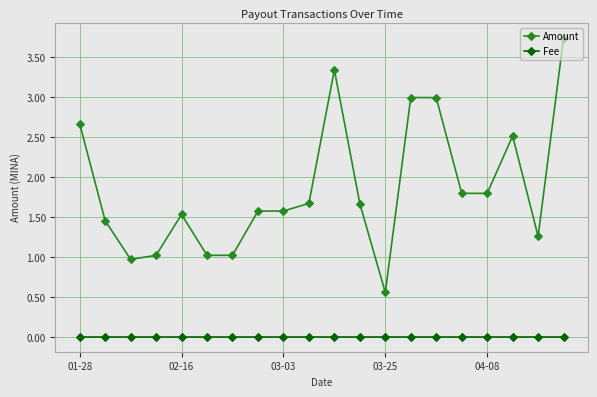

What is the value of the Amount point at the 1st from the left?

2.7